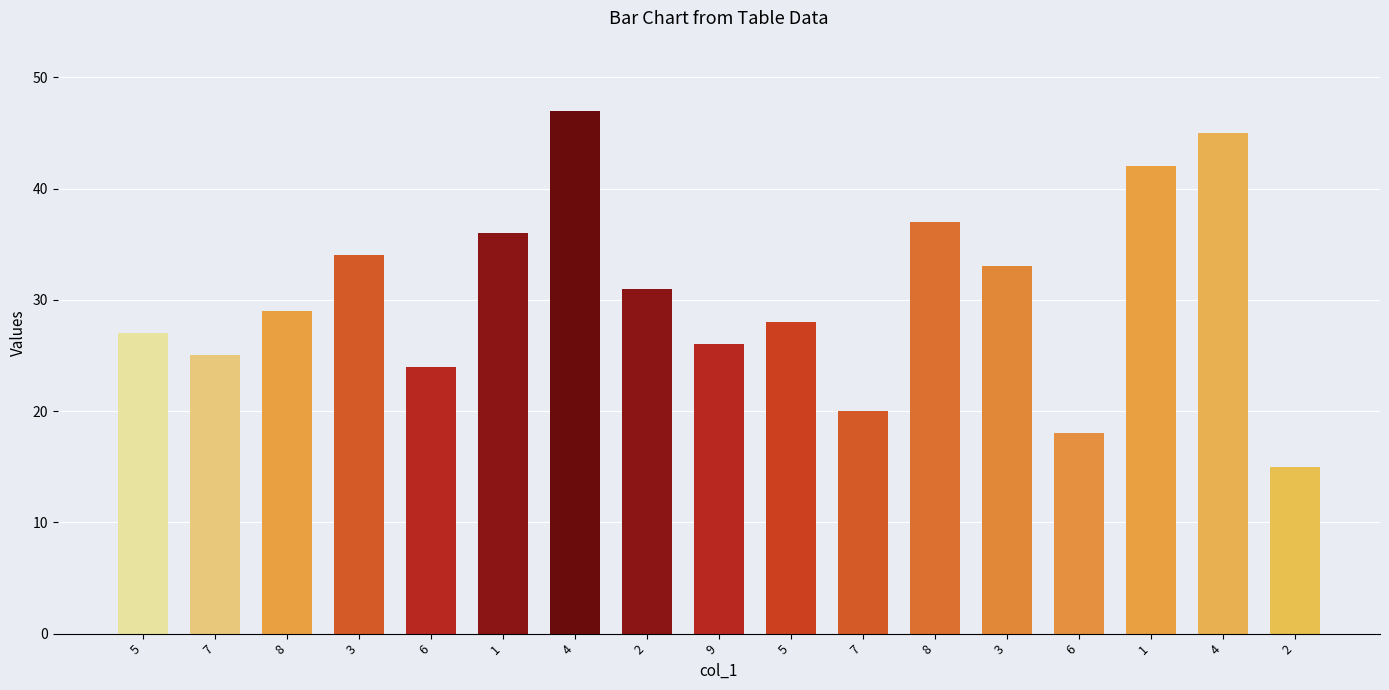

Approximately how many times larger is the value at 2 compared to 6?

0.8